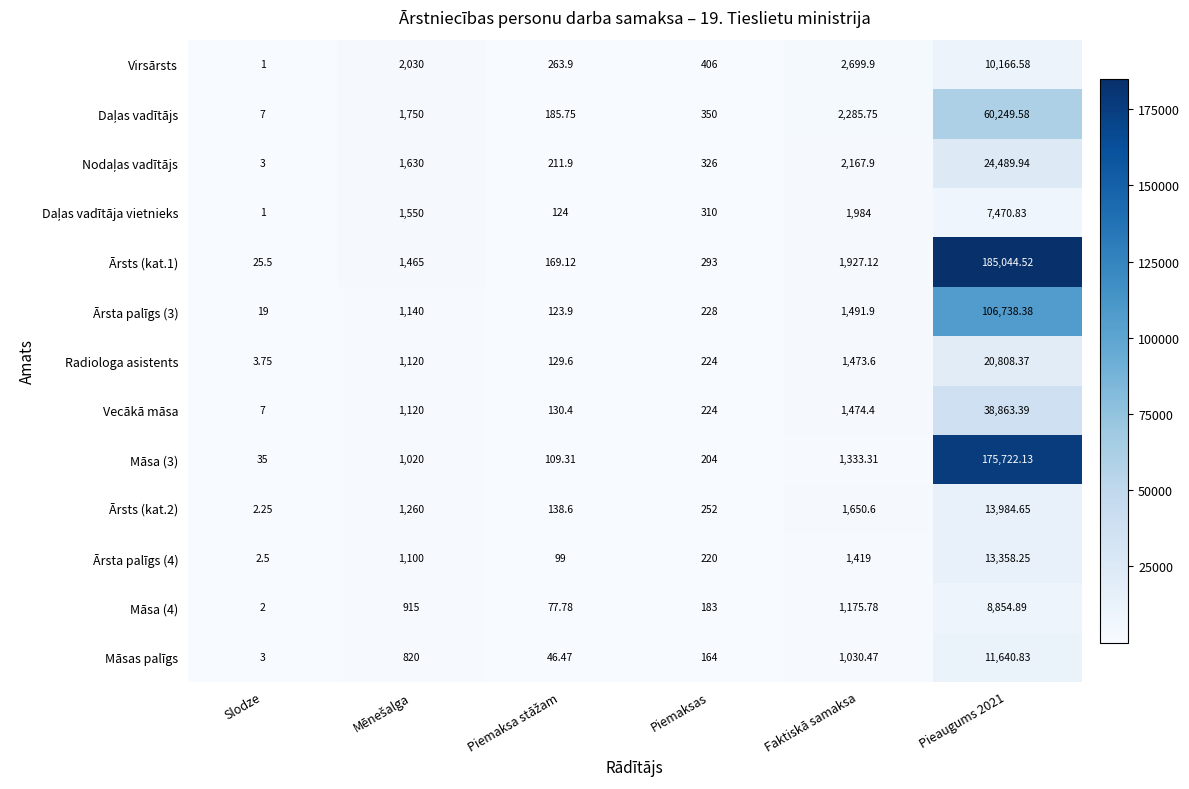

At which label does Radiologa asistents reach its minimum?

Slodze